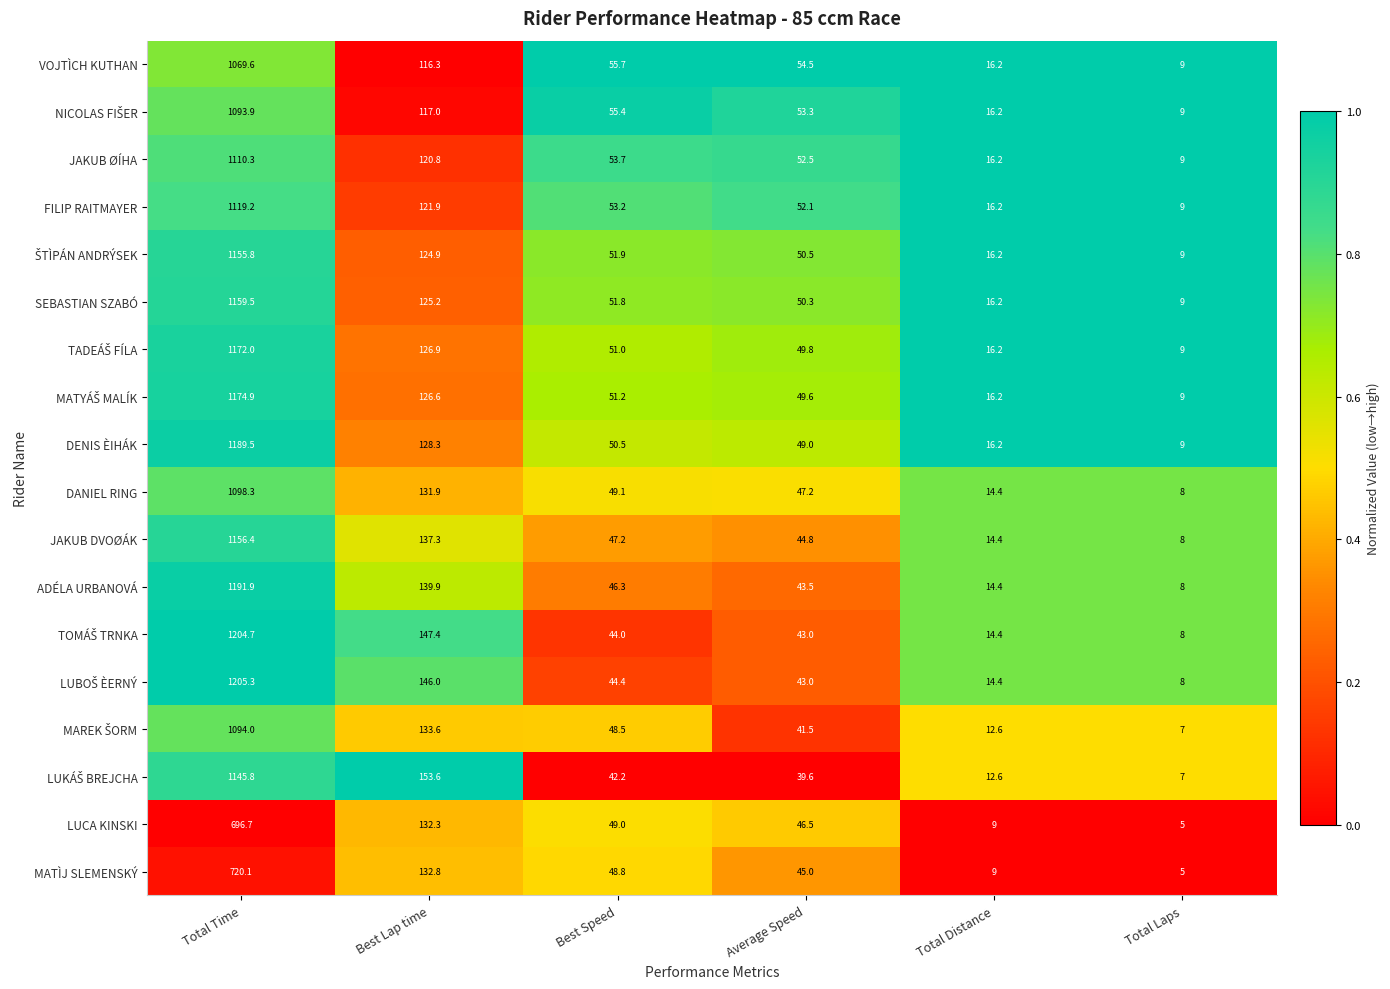

What is the difference between the LUCA KINSKI values at Average Speed and Total Distance?

37.5